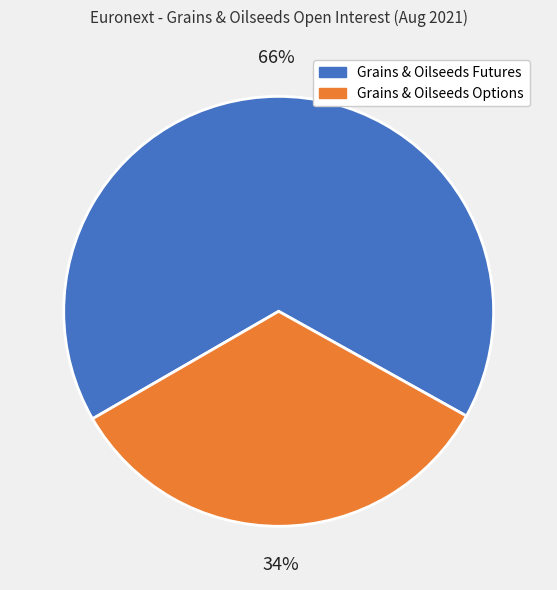

Is it true that Grains & Oilseeds Futures is 75% of the pie?

False